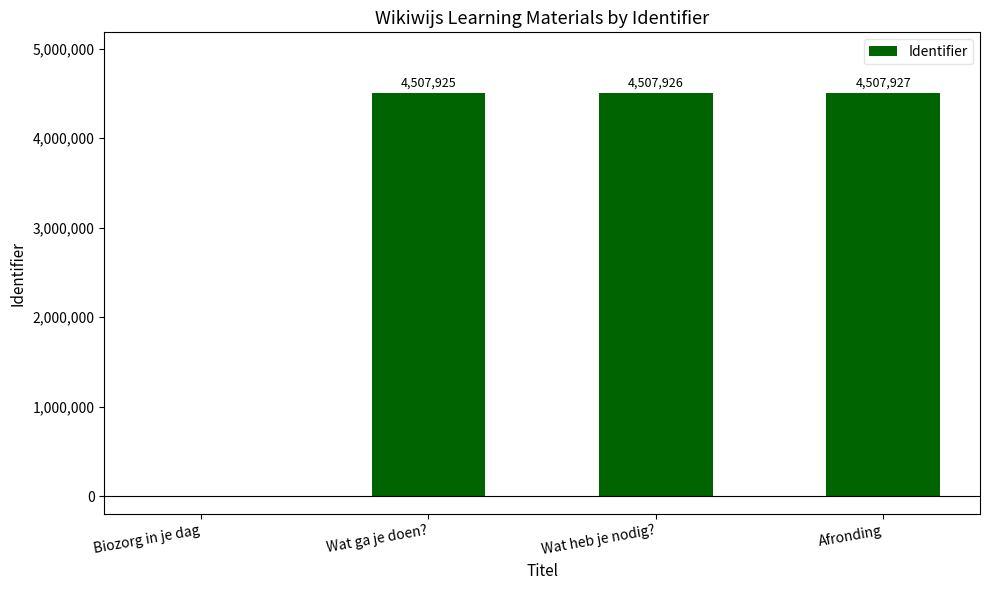

What is the change in value from Biozorg in je dag to Wat heb je nodig??

+4507926